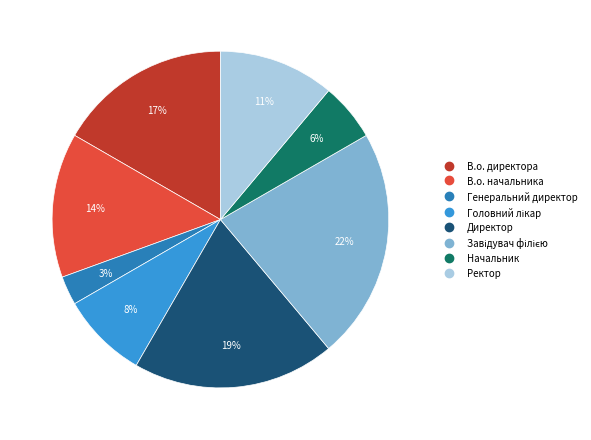

Does В.о. начальника represent more than half of the total?

No